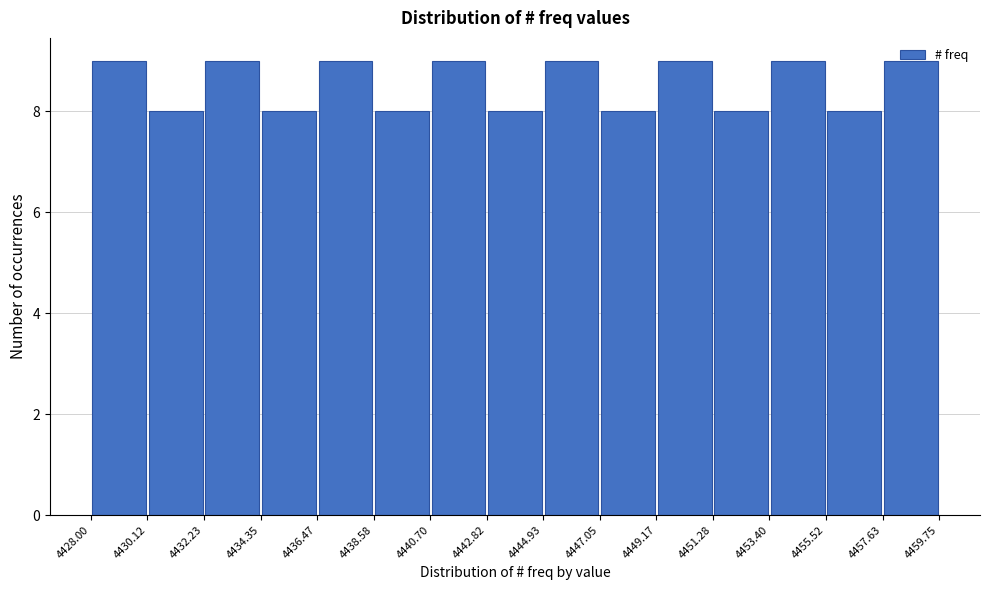

What is the height of the bar covering 4440.70 to 4442.82 on the x-axis? The values are not printed on the chart, so give them approximately, as read against the axis.

9